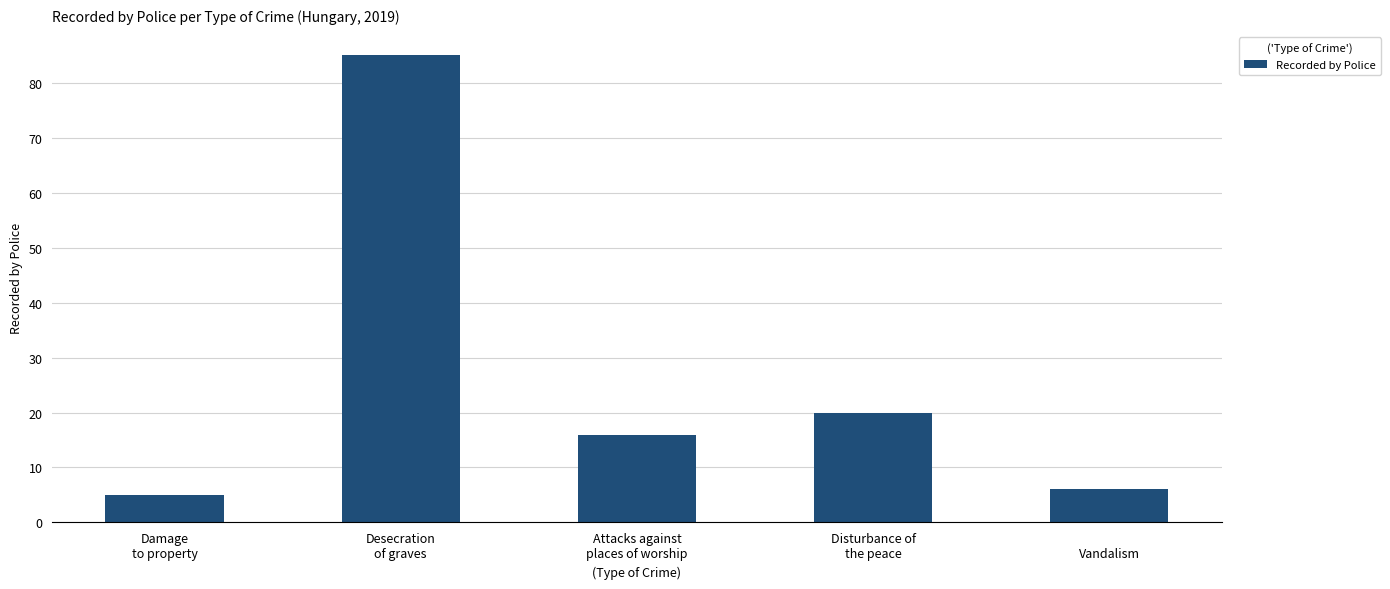

How many bars are there in total?

5